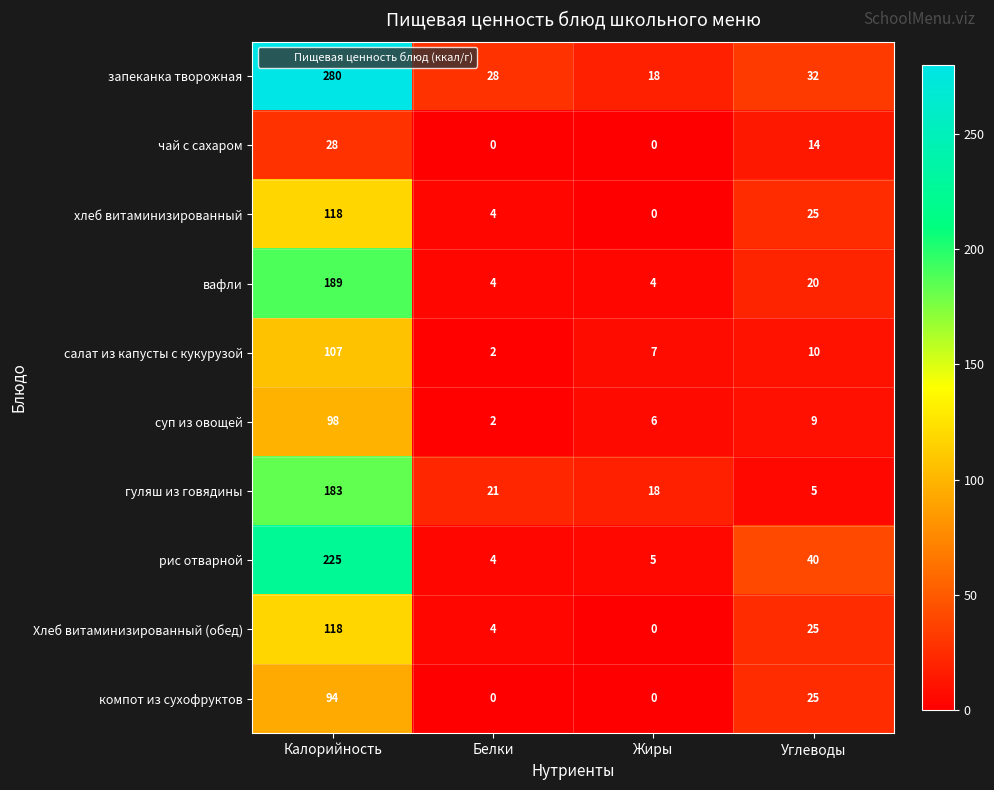

What is the difference between the second highest and minimum values in the компот из сухофруктов series?

25